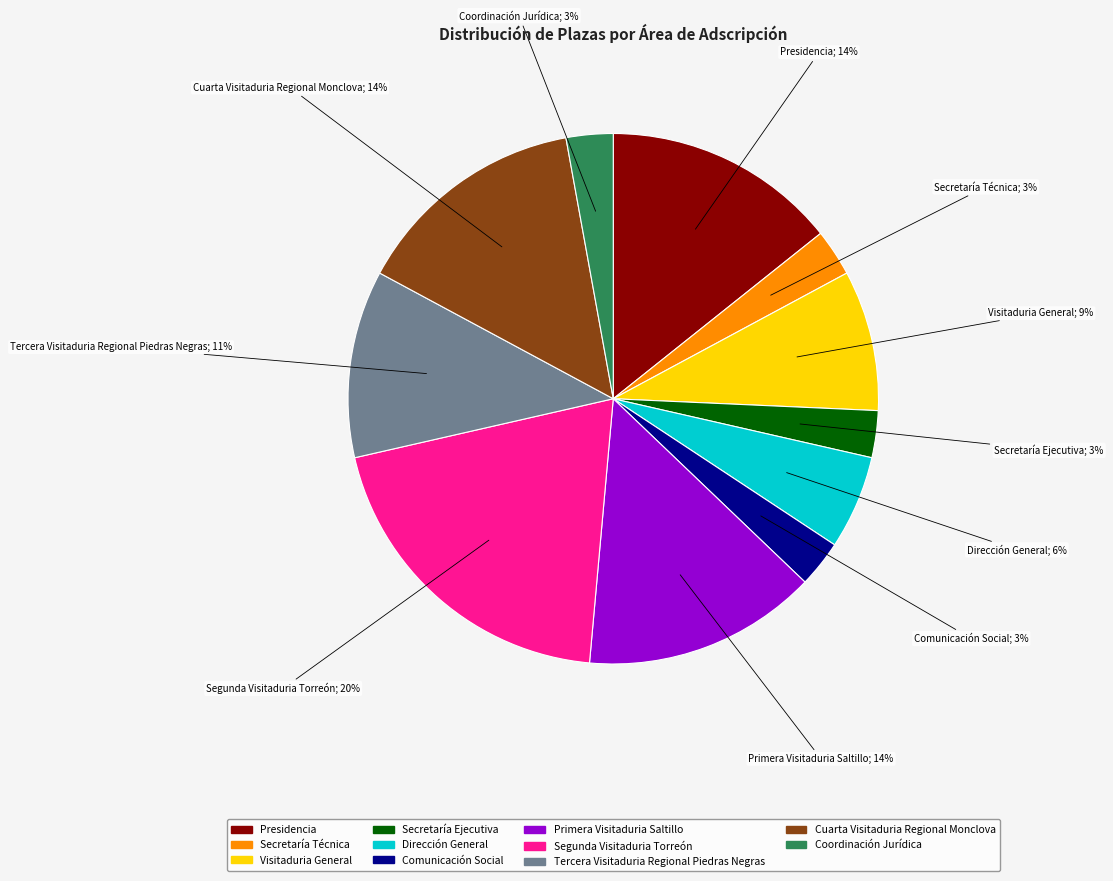

To the nearest percent, what is the difference between the largest and smallest slice percentages?

17%